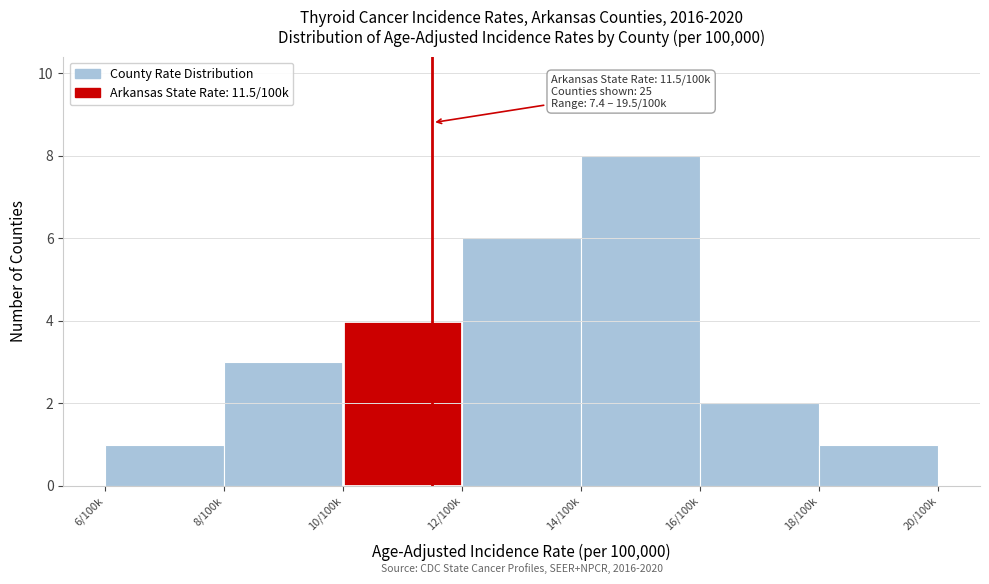

Reading left to right, transcribe all the data shown in this chart.

1	3	4	6	8	2	1